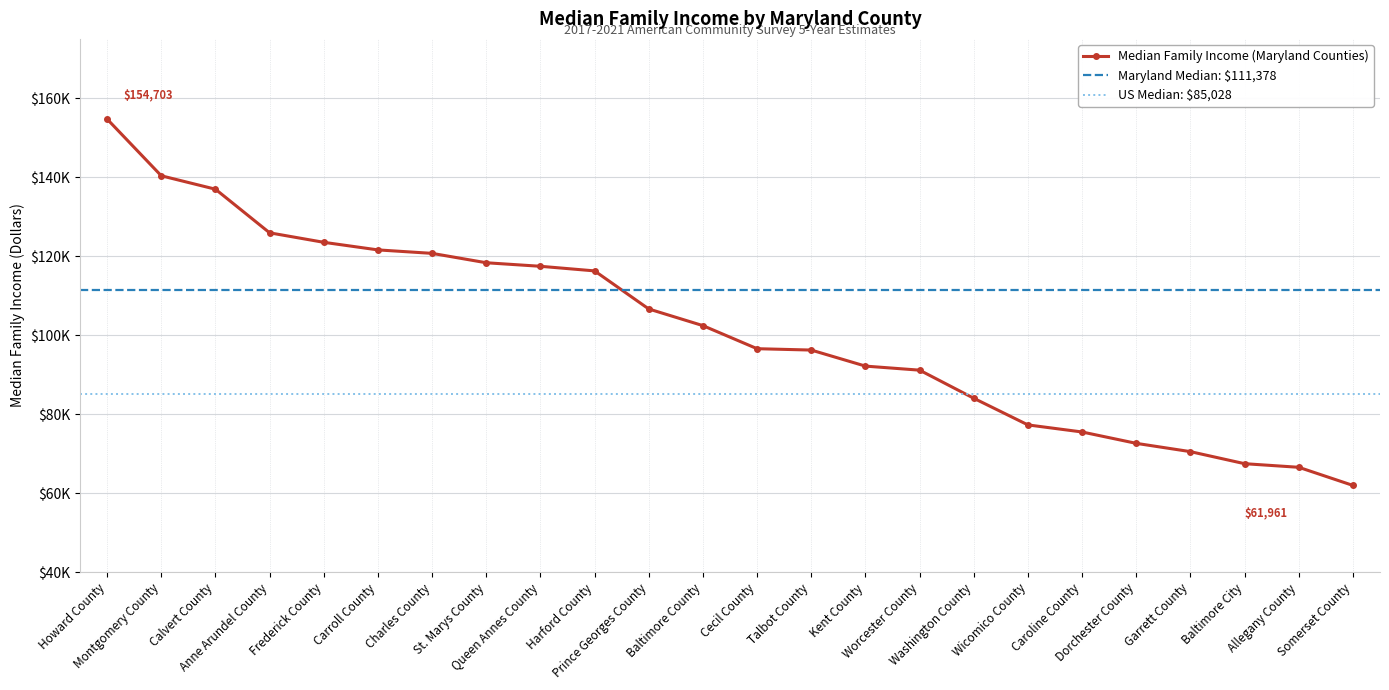

Is this an area chart (filled region under the line)?

No